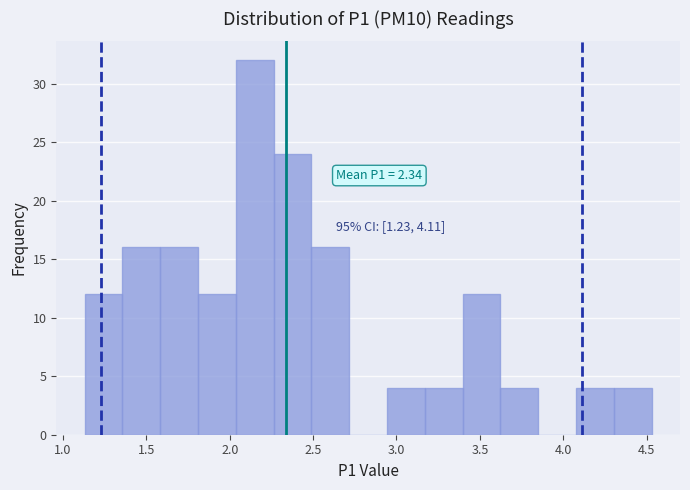

Over which range of the x-axis is the bar tallest?

2.05 to 2.25